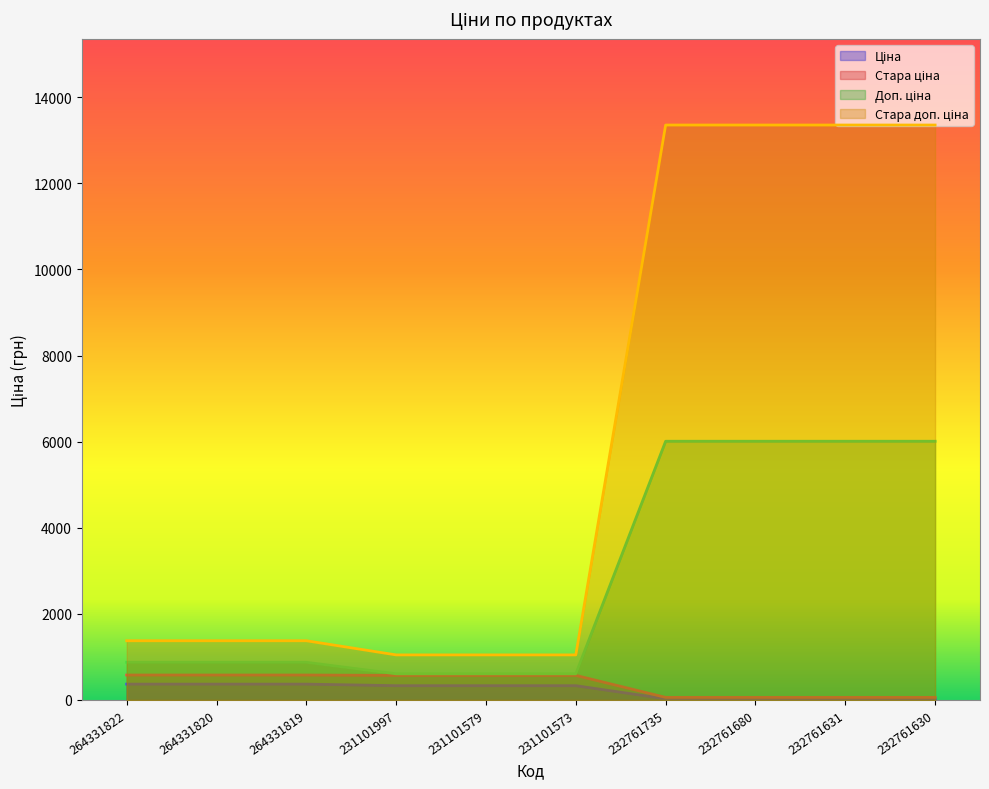

Which series has the widest spread of values?

Стара доп. ціна